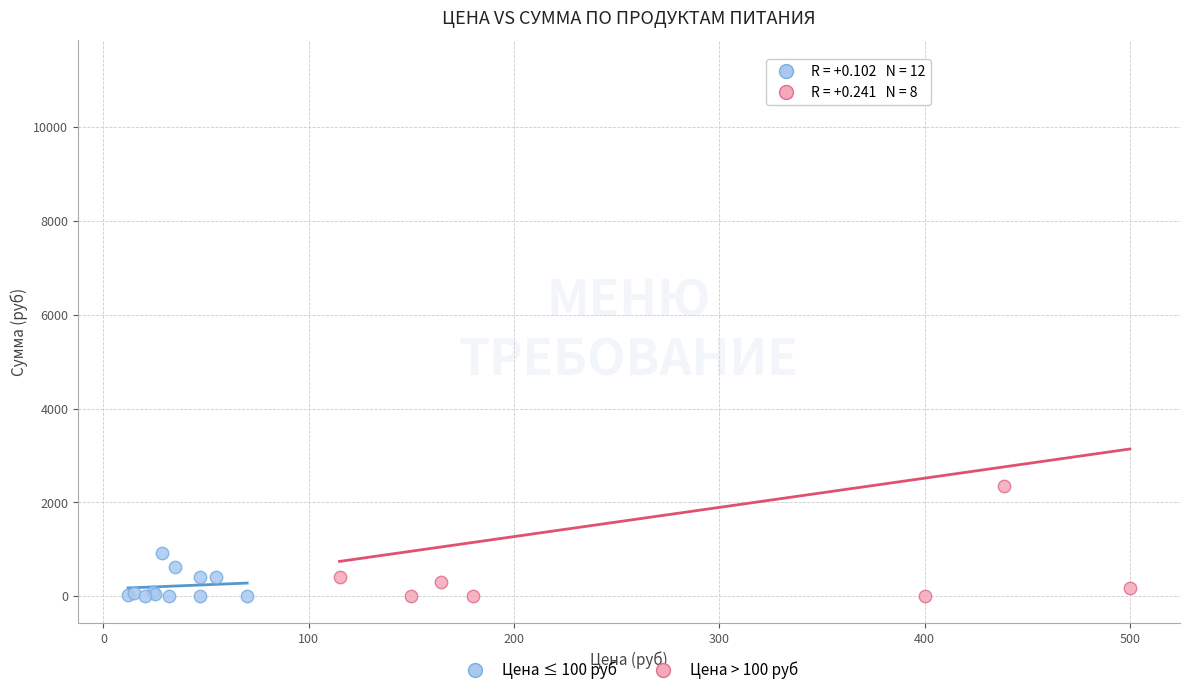

Which series has the widest spread of Y values?

Цена > 100 руб